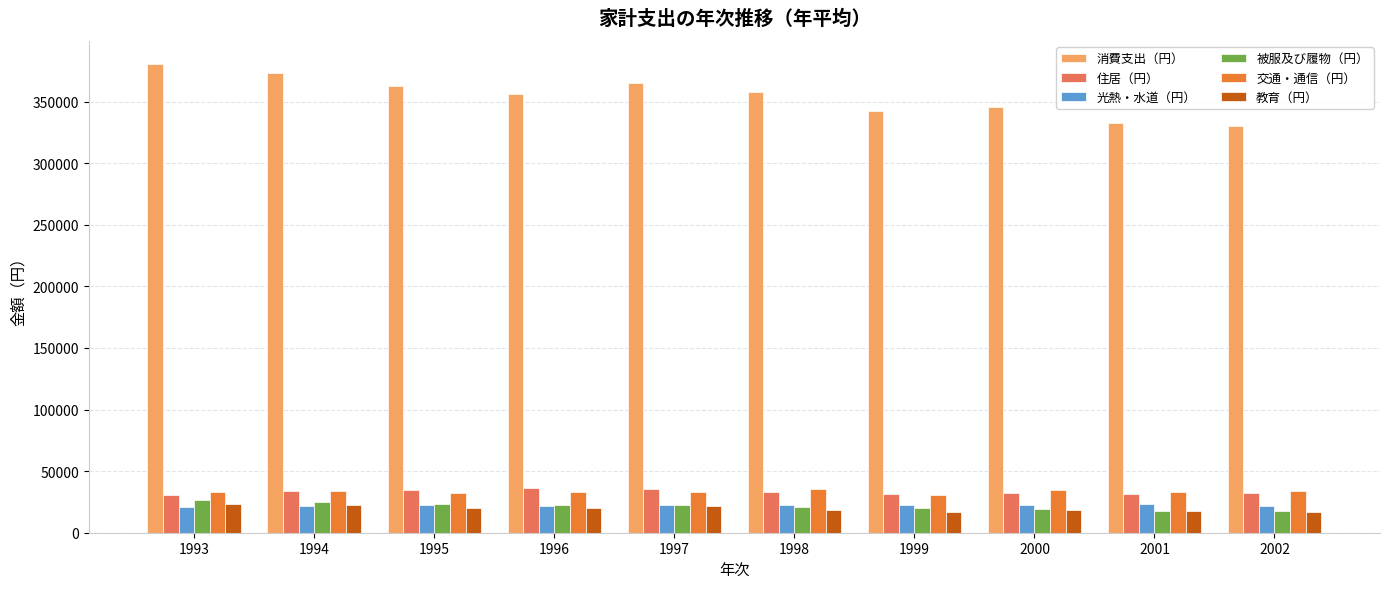

How many bars are there in each group?

6